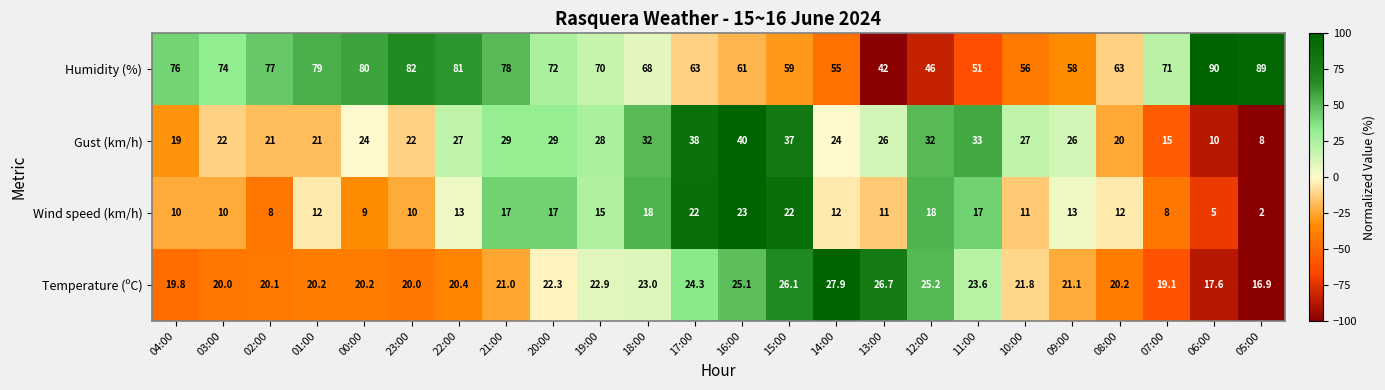

How many categories are shown in the chart?

24